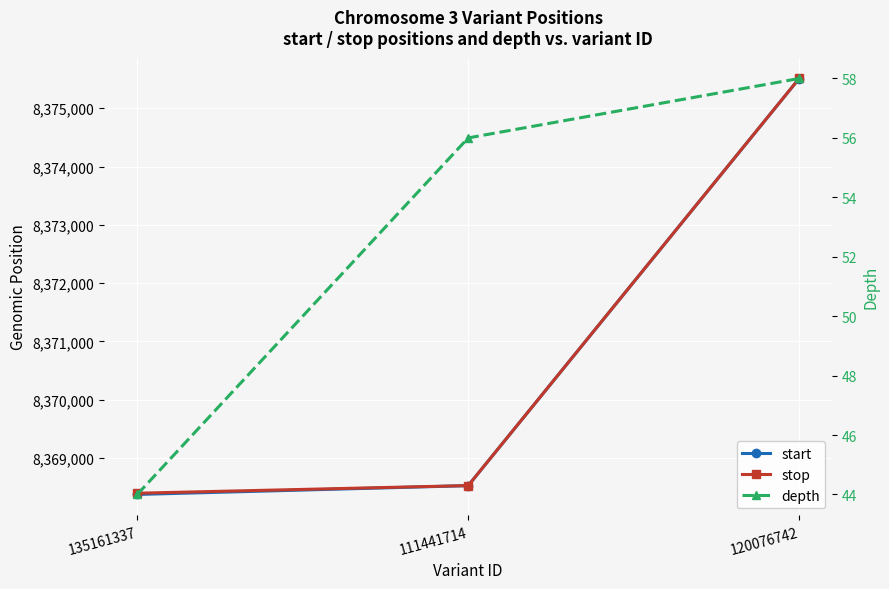

At which label does start reach its peak?

120076742